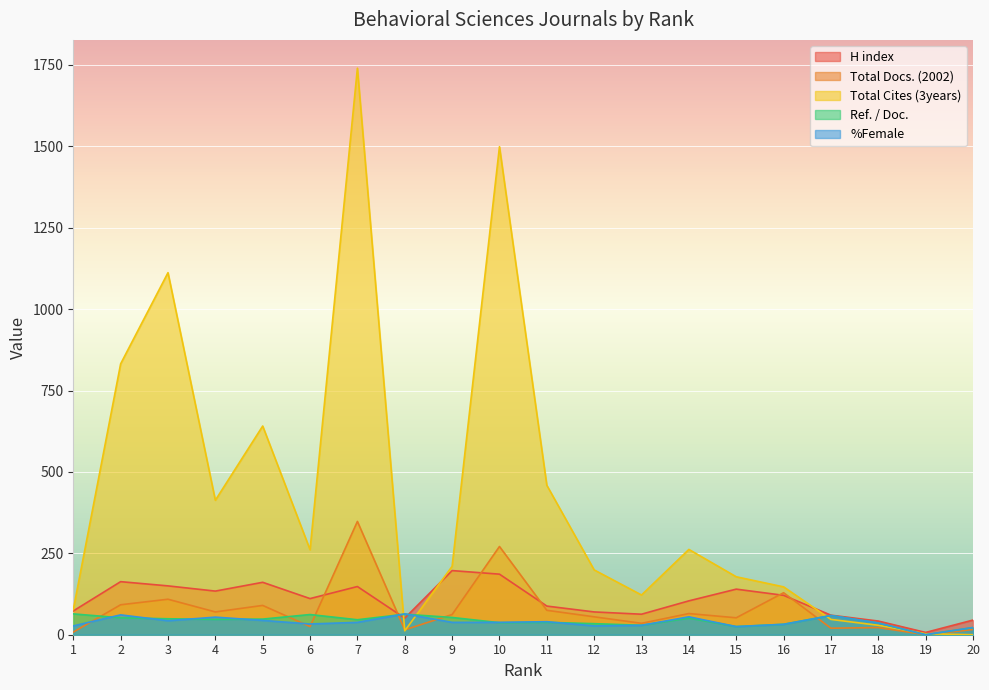

At which category is the sum across all series the highest?

7